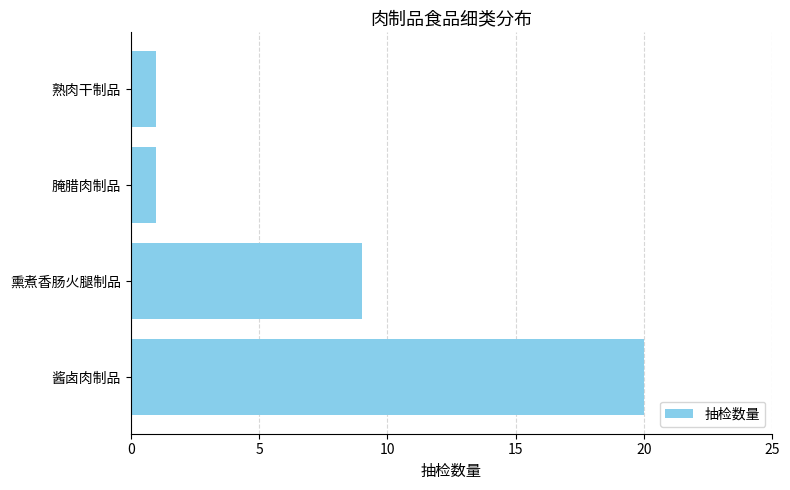

How many values are below 9?

2